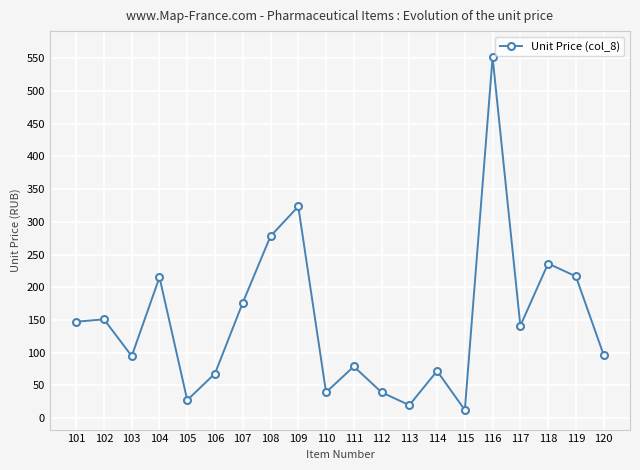

At which category does the chart reach its minimum across all series?

115